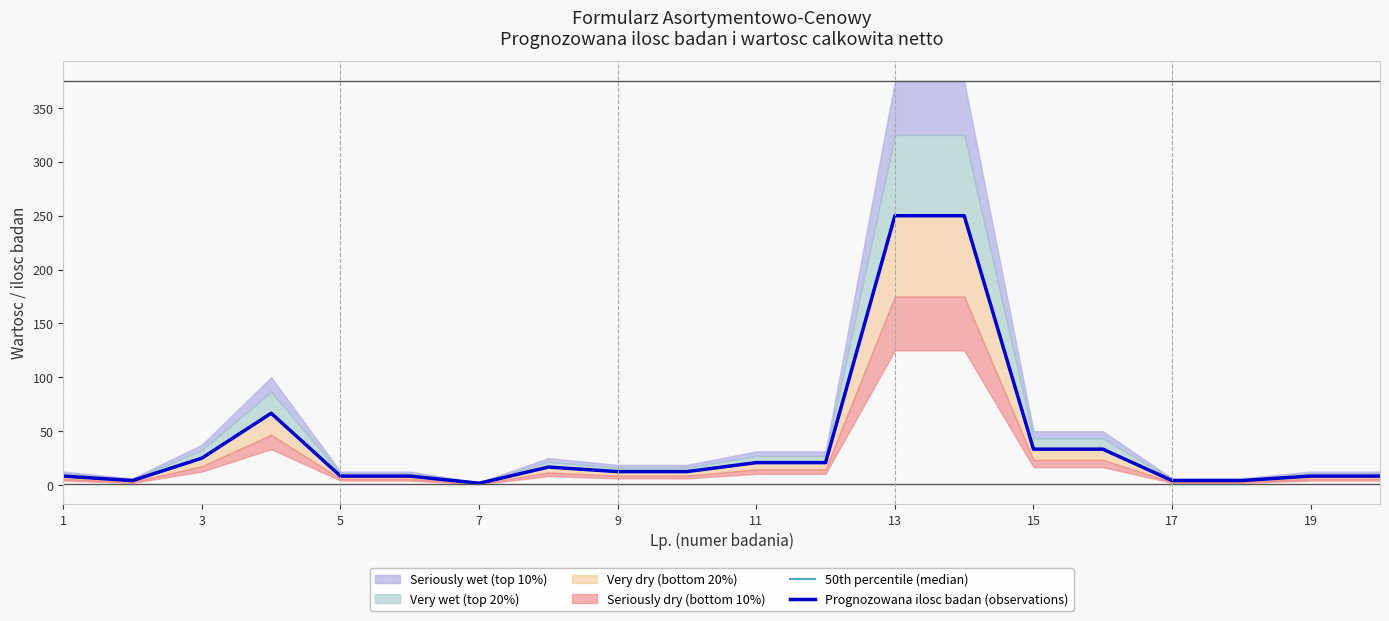

At how many categories does at least one series exceed 119?

2